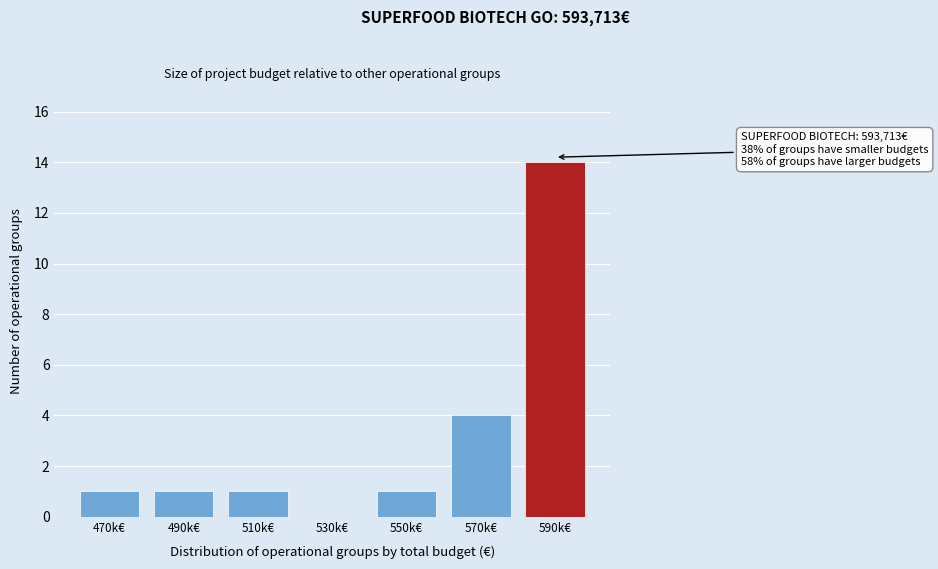

Reading right to left, transcribe all the data shown in this chart.

590k€=14	570k€=4	550k€=1	530k€=0	510k€=1	490k€=1	470k€=1